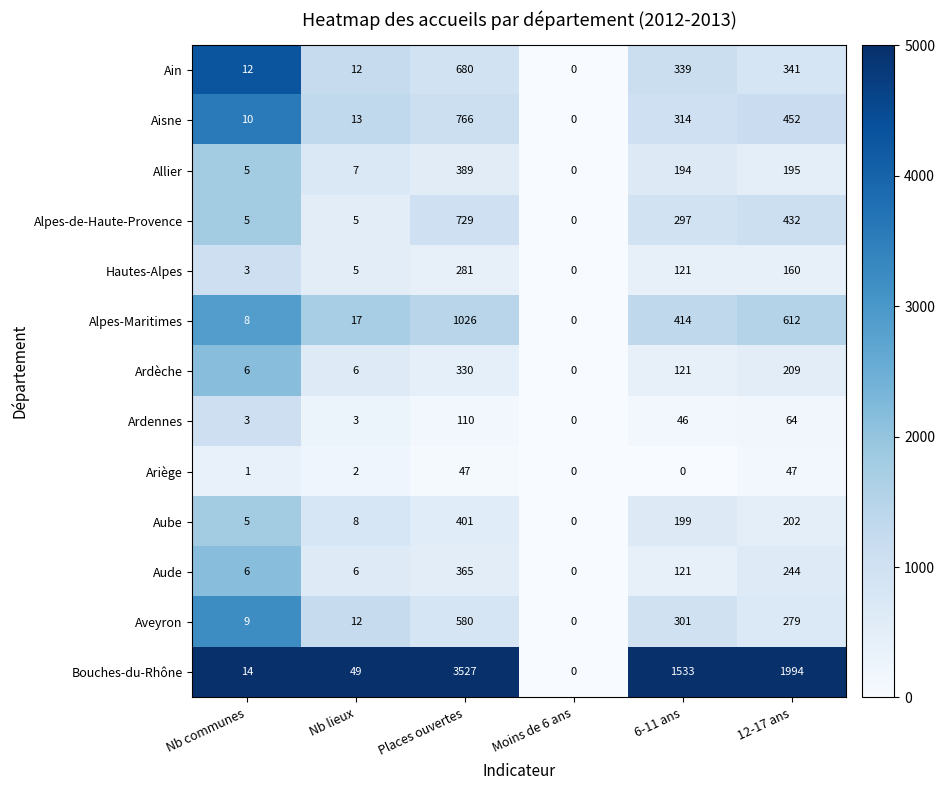

What is the maximum value for Alpes-Maritimes?

1026